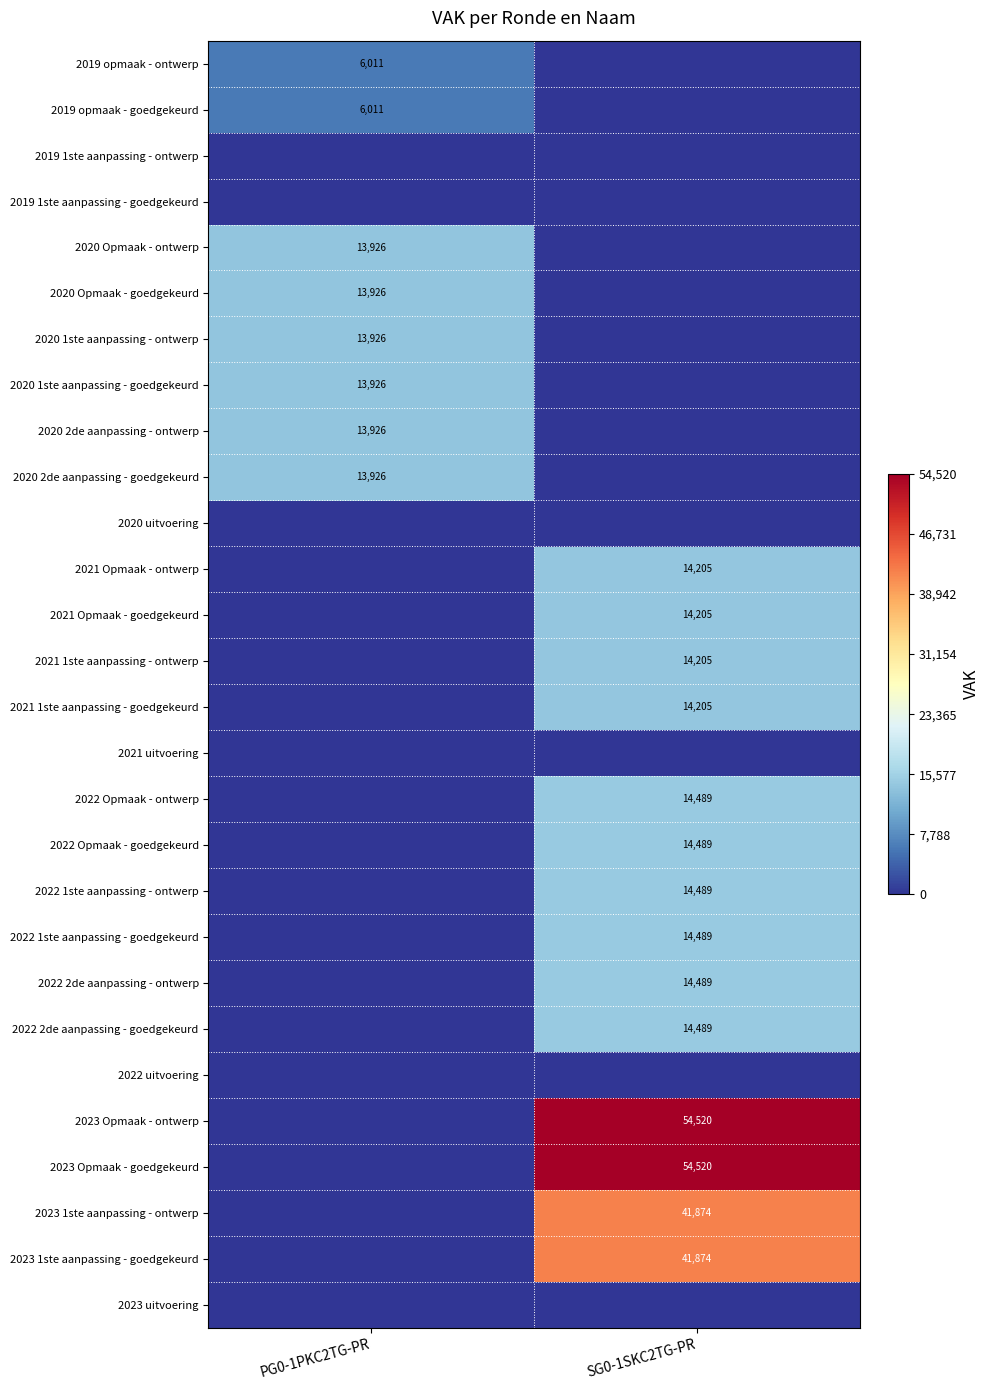

Is the value of 2022 Opmaak - ontwerp at SG0-1SKC2TG-PR greater than the value of 2023 1ste aanpassing - goedgekeurd at SG0-1SKC2TG-PR?

No